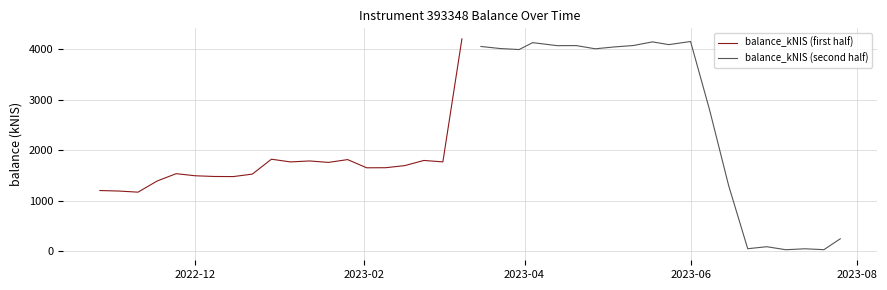

What is the maximum value for balance_kNIS (first half)?

4210.0